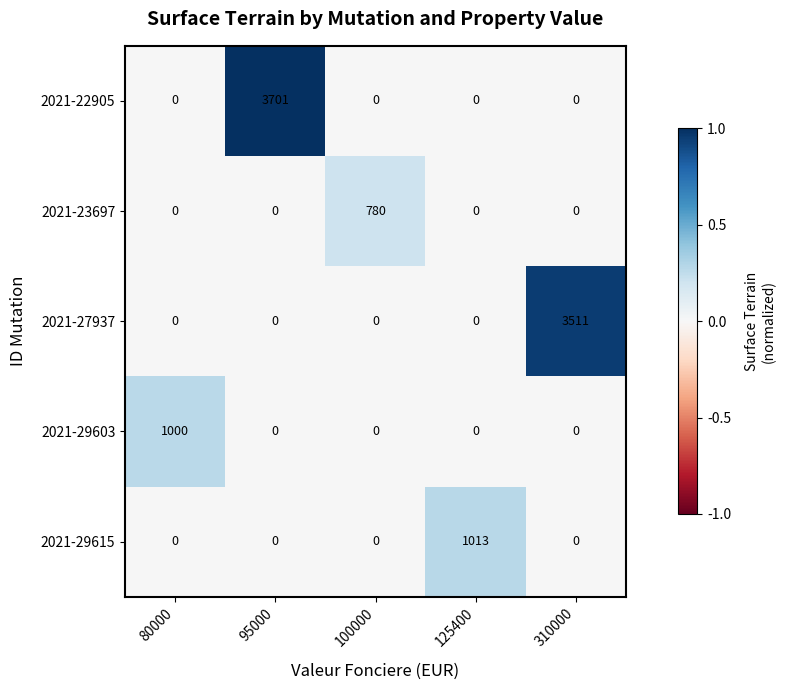

At which category is the sum across all series the highest?

95000